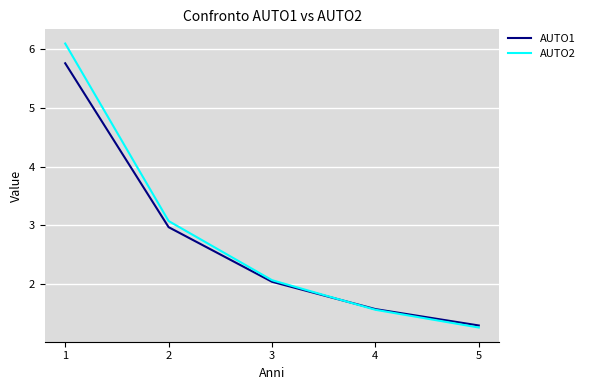

List the labels in order of AUTO1 value, largest first.

1, 2, 3, 4, 5